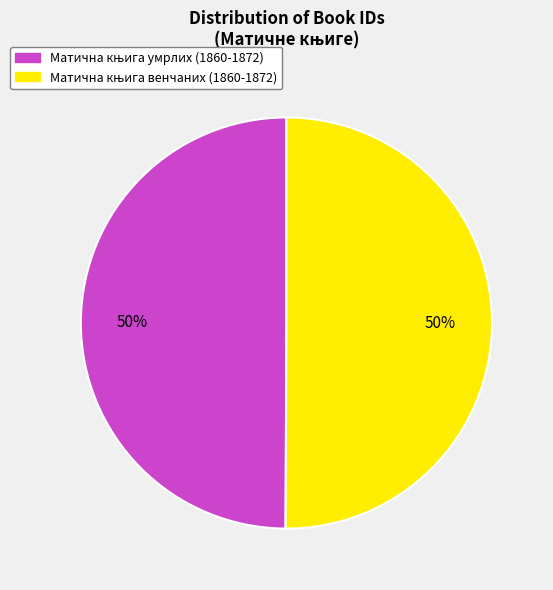

True or false: Матична књига венчаних (1860-1872) accounts for 50% of the total.

True